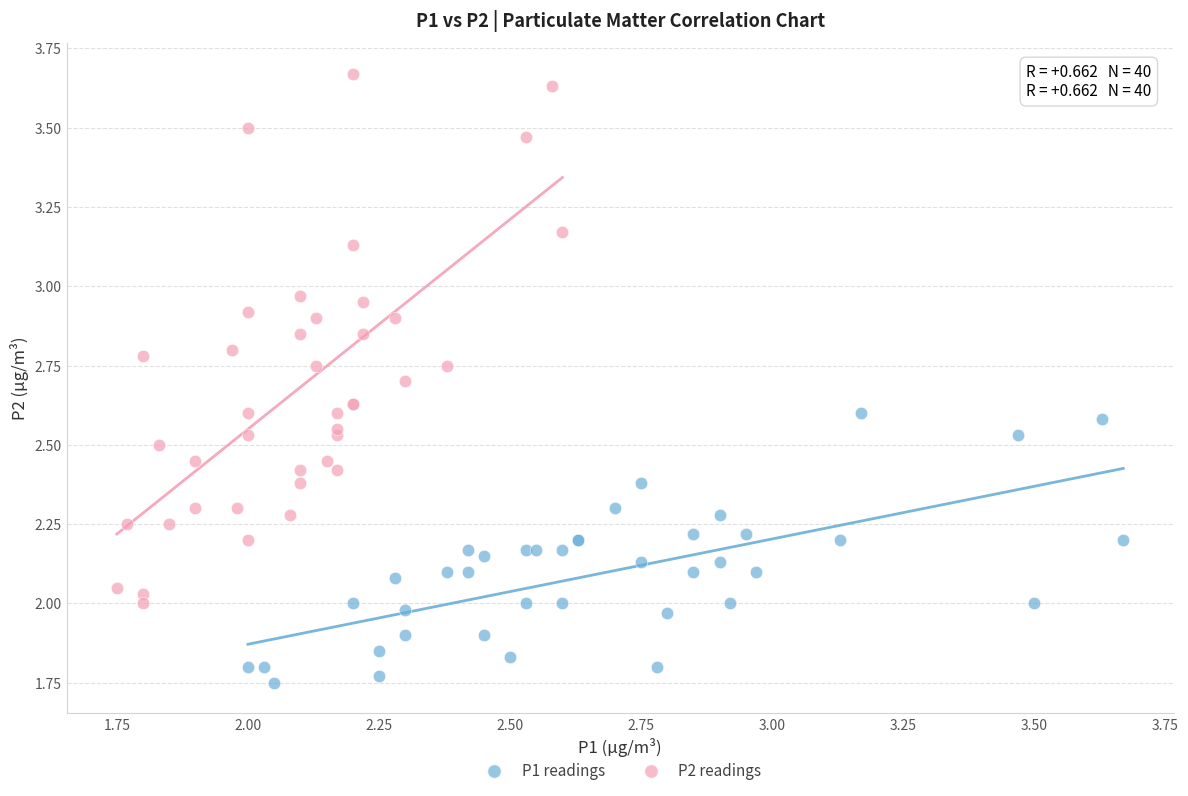

Which series has the widest spread of Y values?

P2 readings